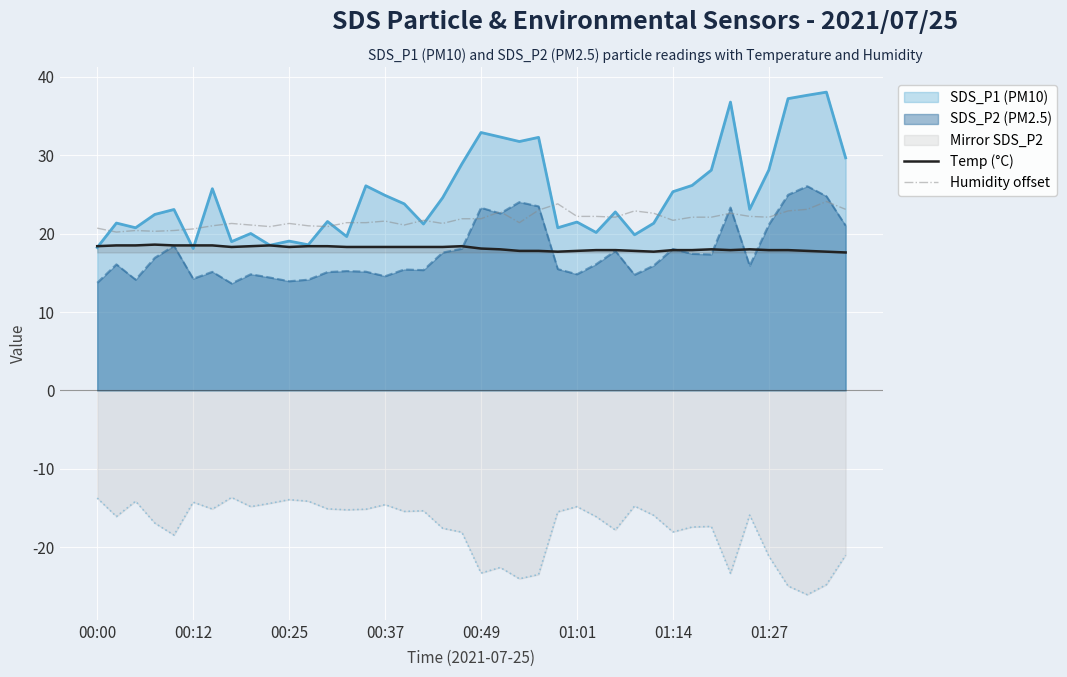

What is the difference between the maximum and minimum values in the Humidity offset series?

3.9